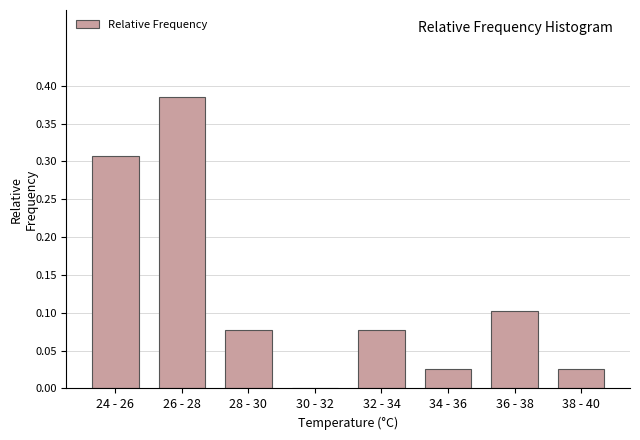

True or false: the data shows 0.1 at 28 - 30.

True